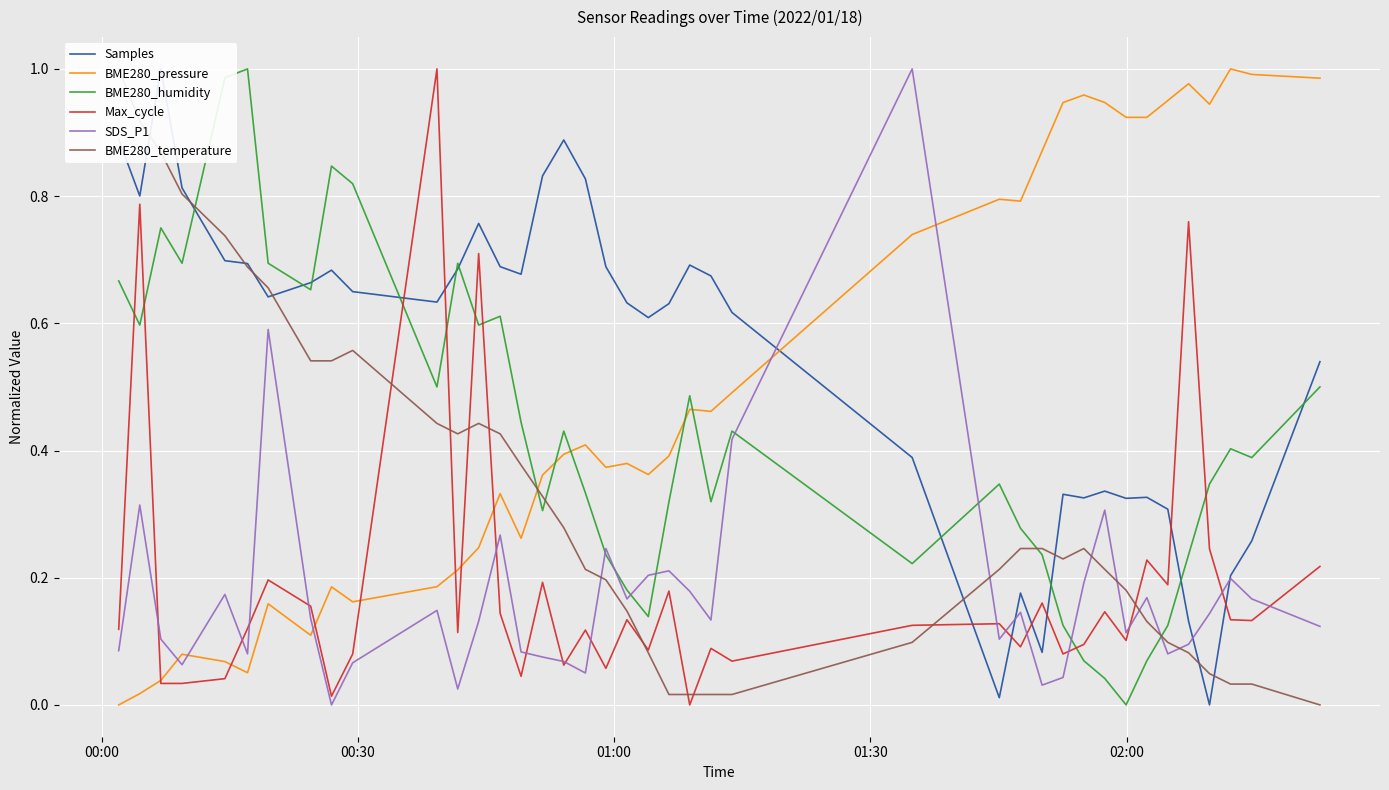

The value of Samples at 01:00 is 1.5. True or false?

False